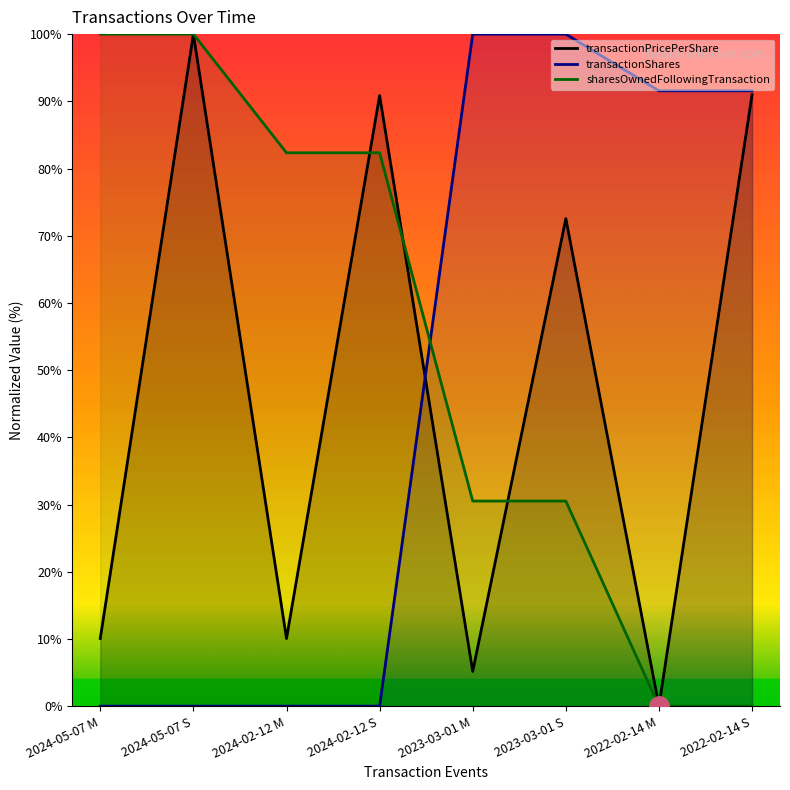

Which category has the lowest value in the transactionShares series?

2024-05-07 M